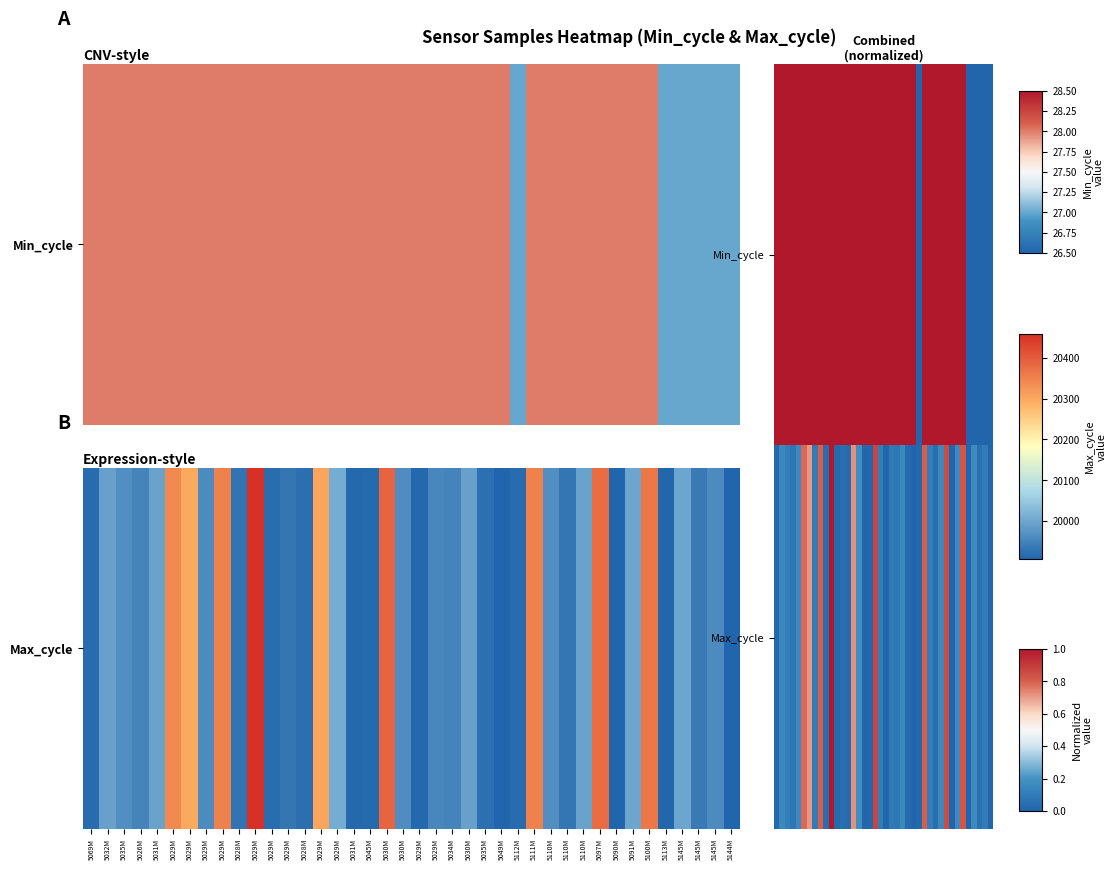

At which category is the sum across all series the highest?

5029M